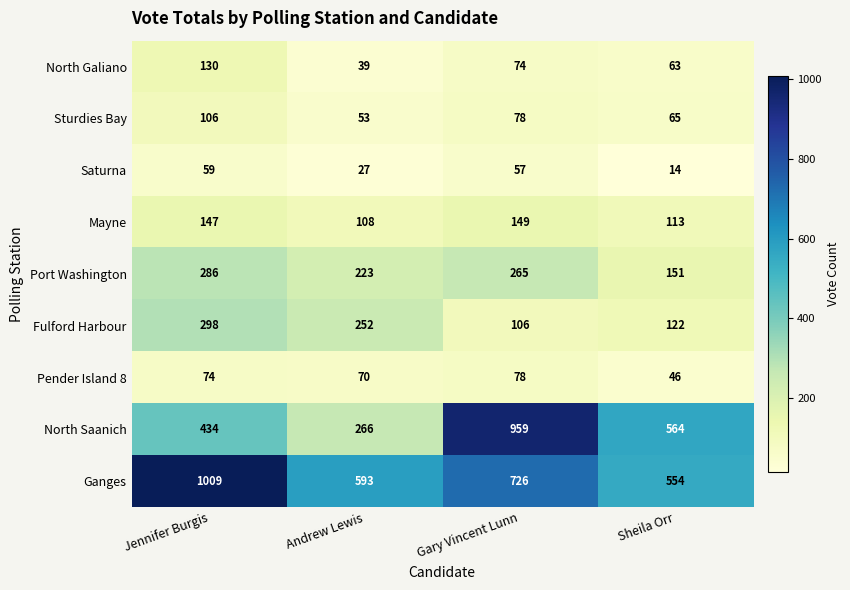

Is it true that Saturna equals 57 at Gary Vincent Lunn?

True